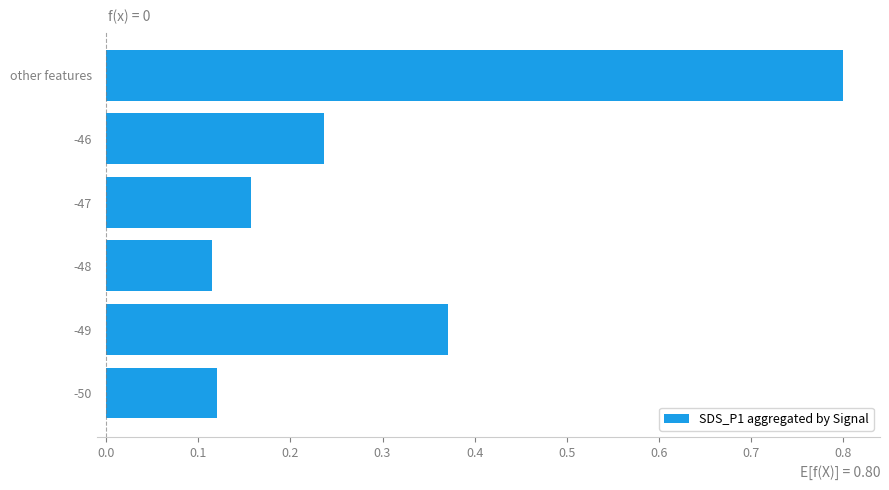

What is the average value?

0.3